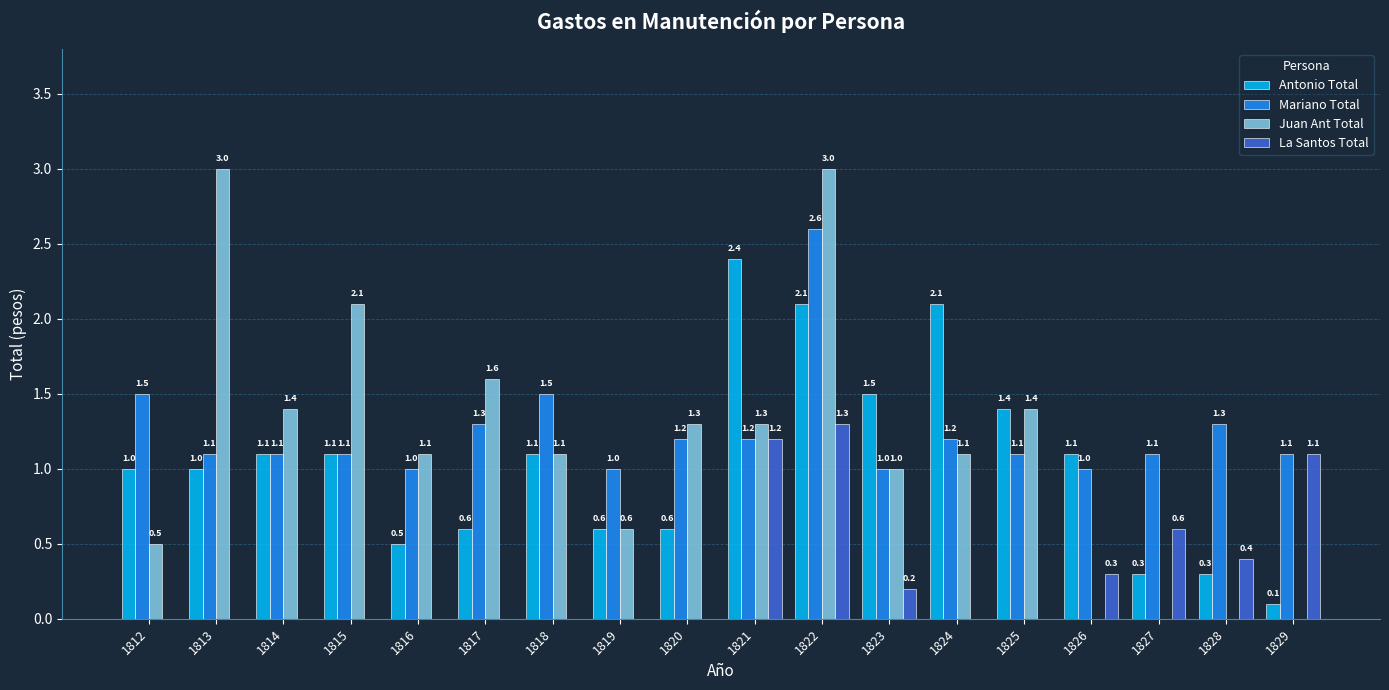

What is the sum of the Antonio Total values at 1825 and 1815?

2.5